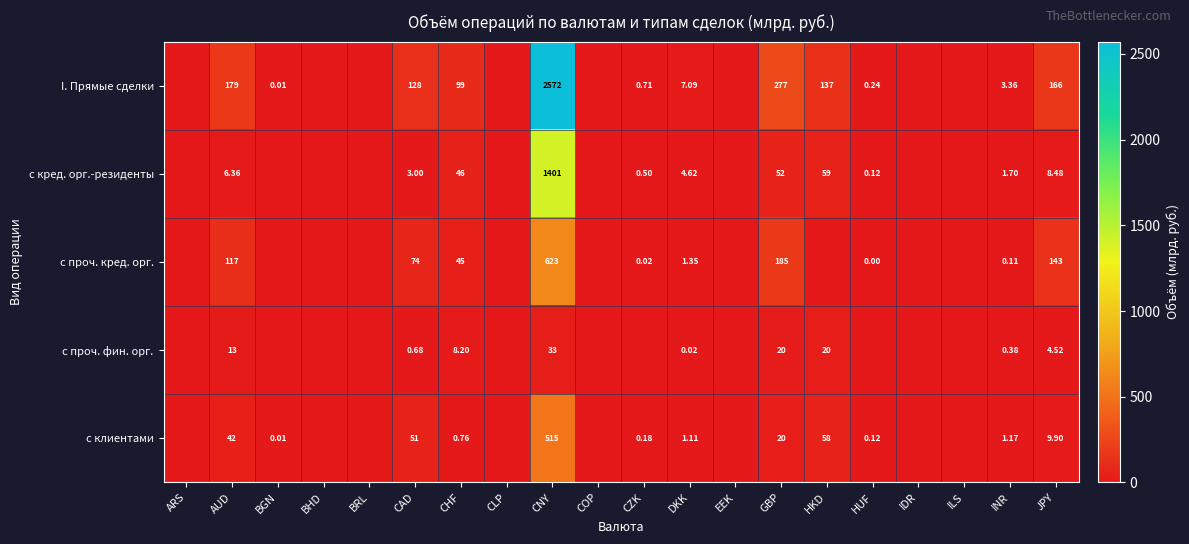

Is the value of с кред. орг.-резиденты at JPY greater than the value of I. Прямые сделки at JPY?

No